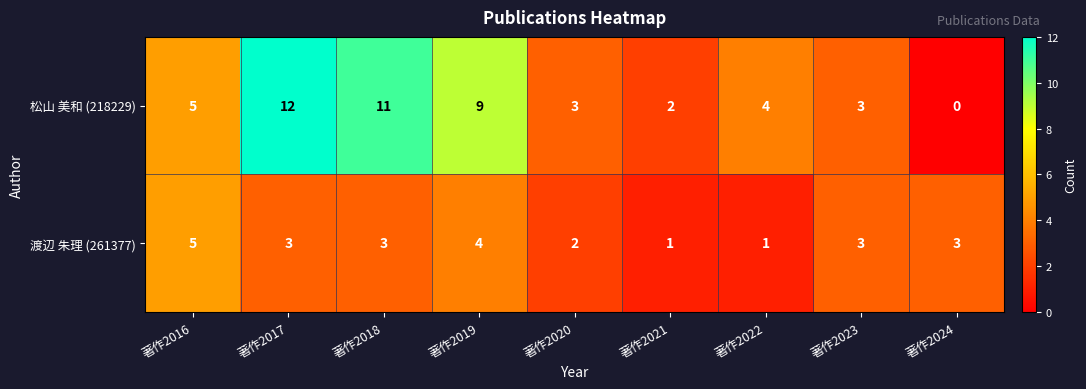

Which series changed the most between 著作2017 and 著作2020?

松山 美和 (218229)